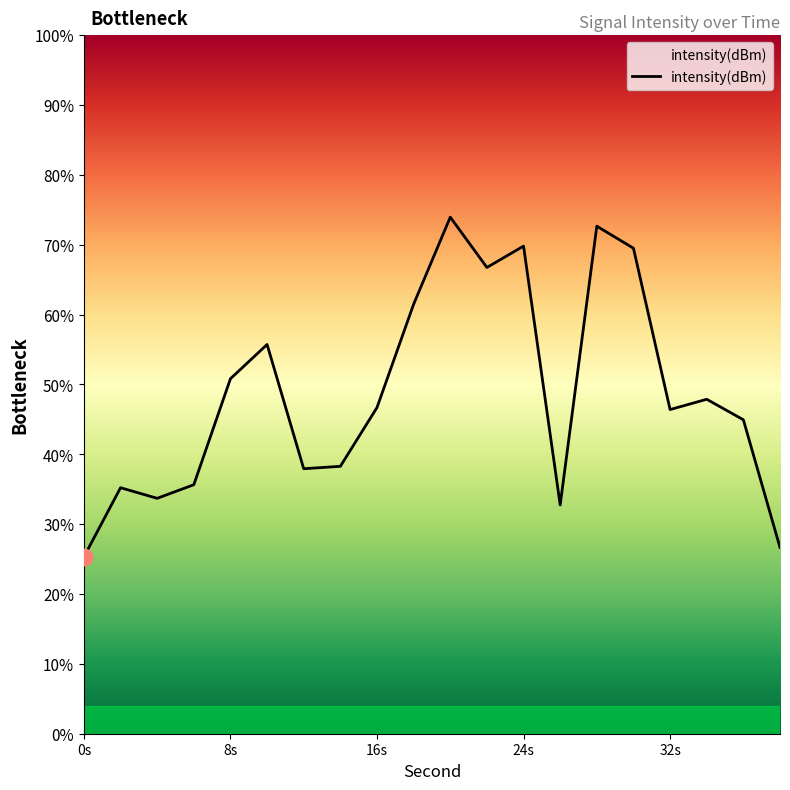

What is the greatest value displayed?

74.0